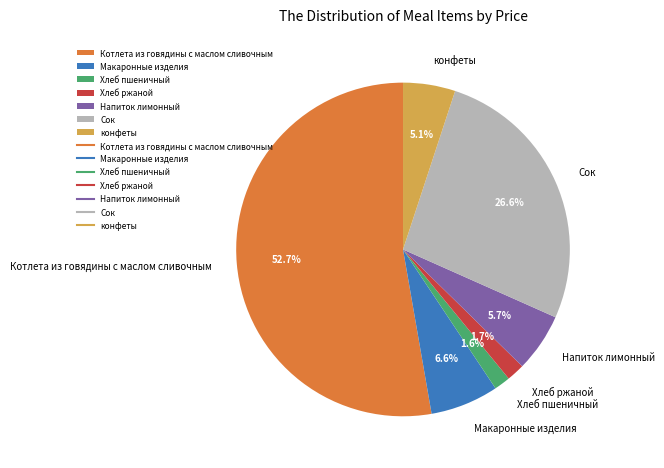

To the nearest percent, what portion does Хлеб ржаной represent?

2%